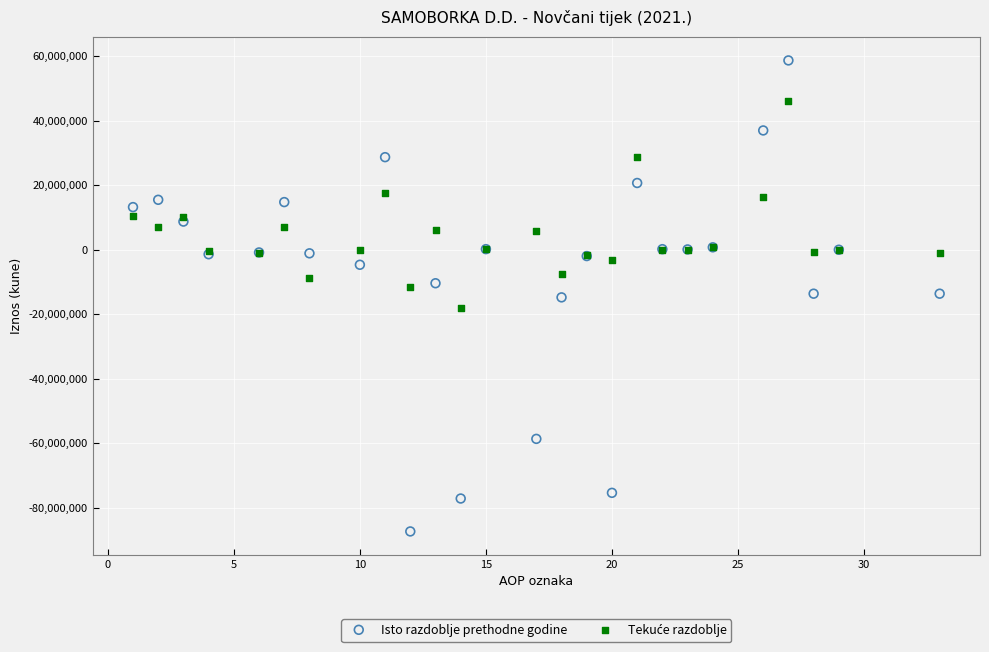

Which series has the largest Y range (max minus min)?

Isto razdoblje prethodne godine